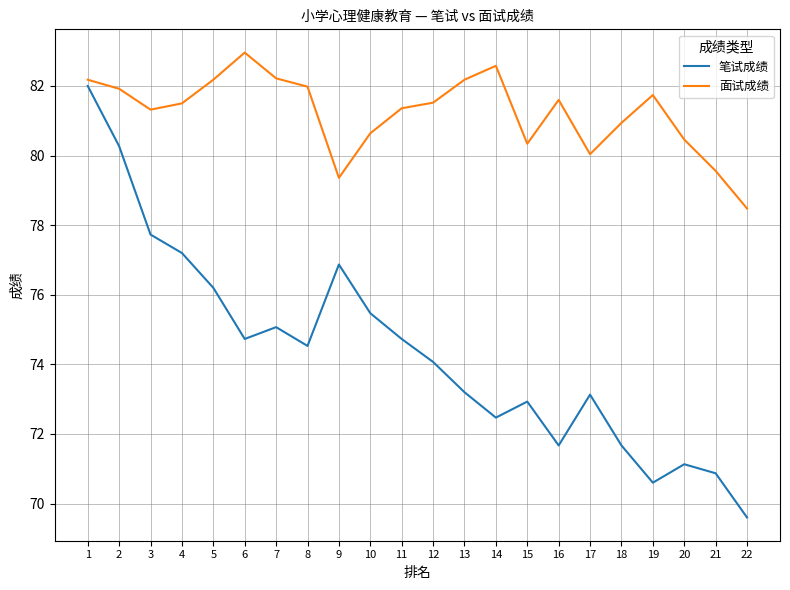

How many lines are shown in the chart?

2